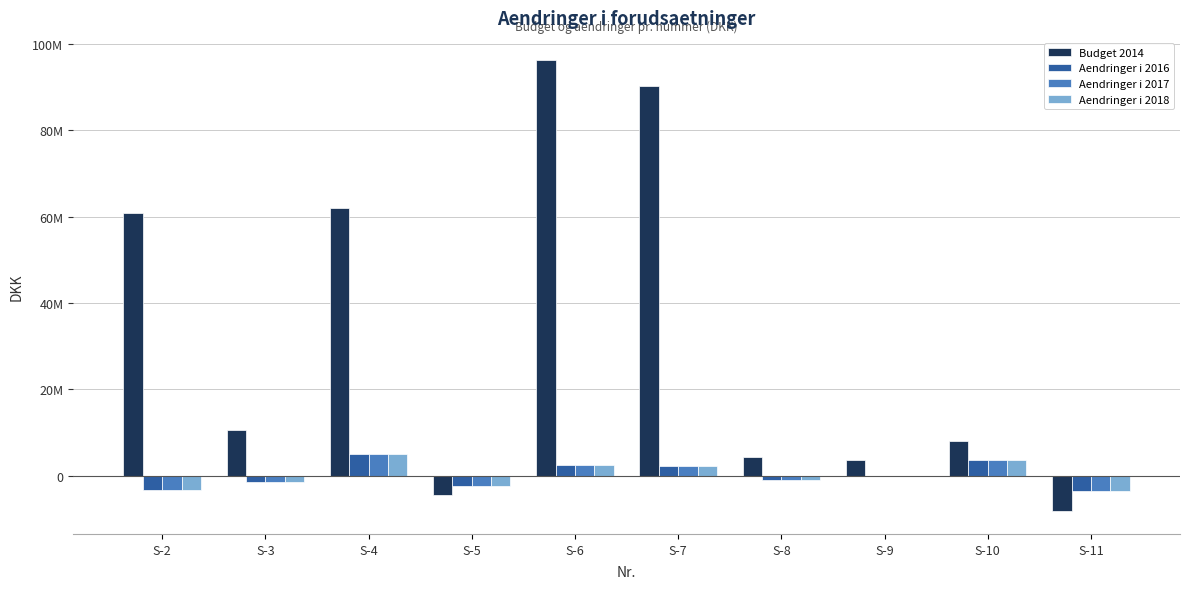

What is the difference between the maximum and minimum values in the Budget 2014 series?

104505850